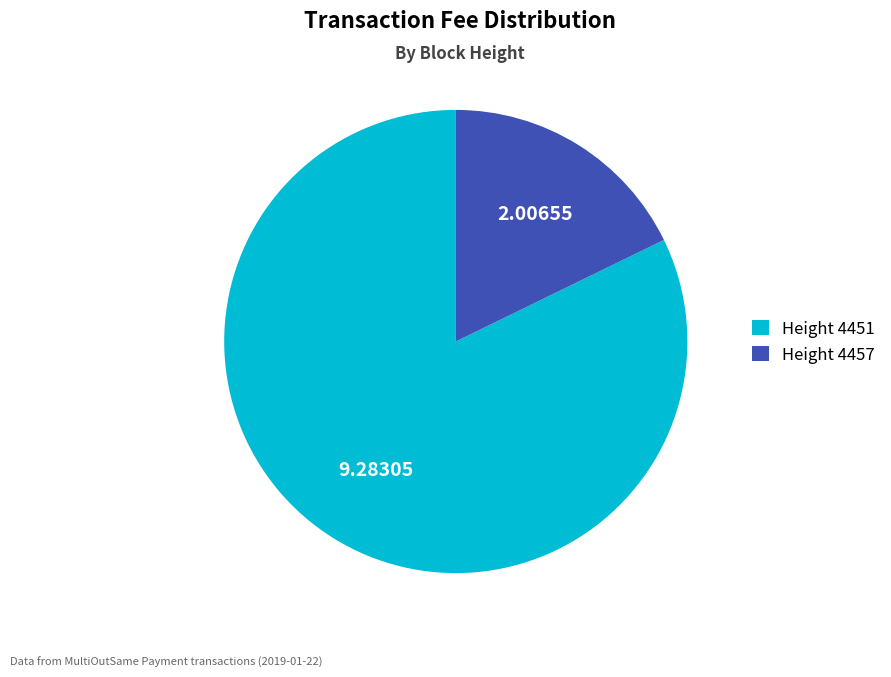

Is Height 4457 the majority of the pie?

No